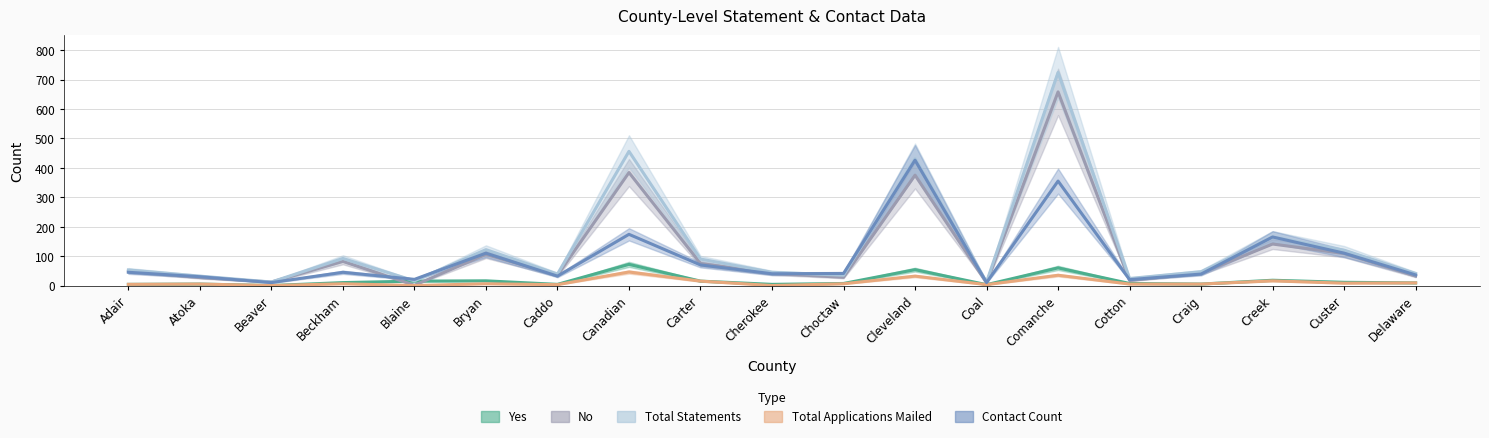

What is the value of the Contact Count point at the 1st from the left?

45